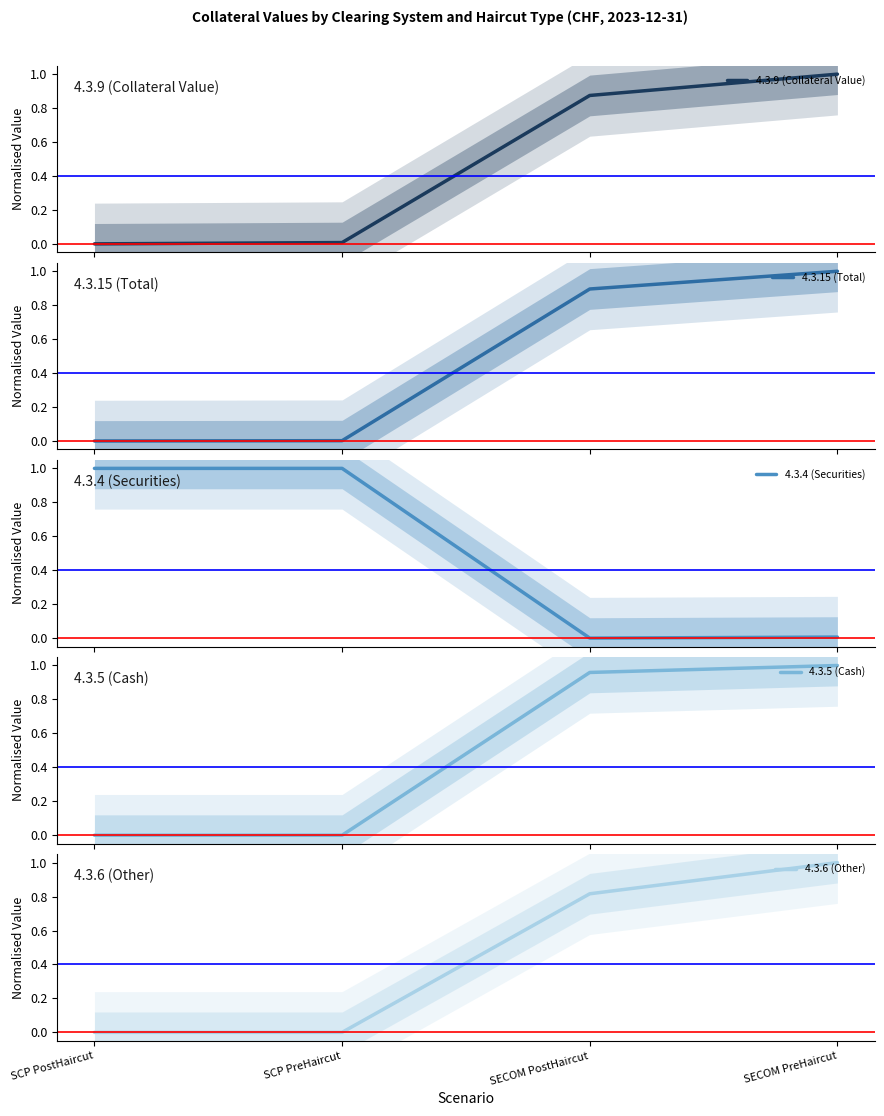

At how many categories does at least one series exceed 0?

4